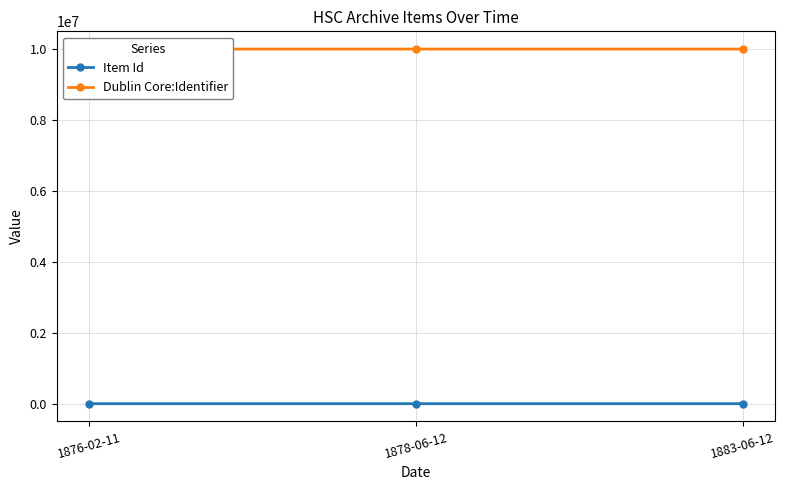

Is the value of Dublin Core:Identifier at 1883-06-12 greater than the value of Item Id at 1876-02-11?

Yes